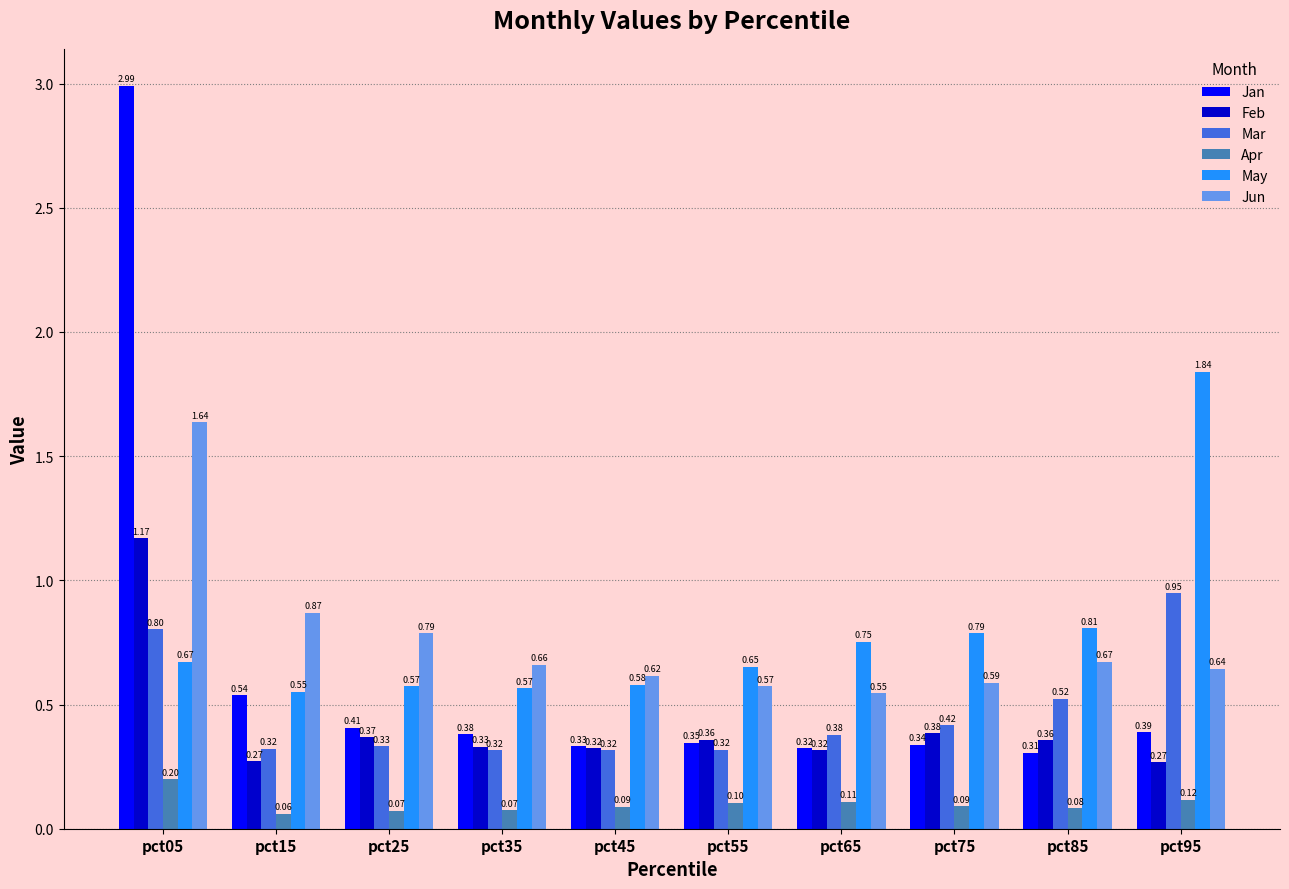

Between pct15 and pct95, which series saw the biggest shift?

May